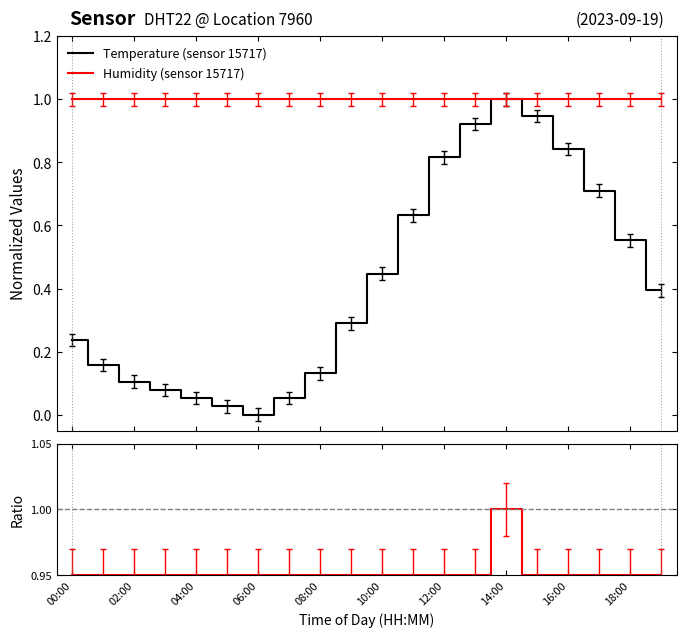

What position from the left is 10:00?

6